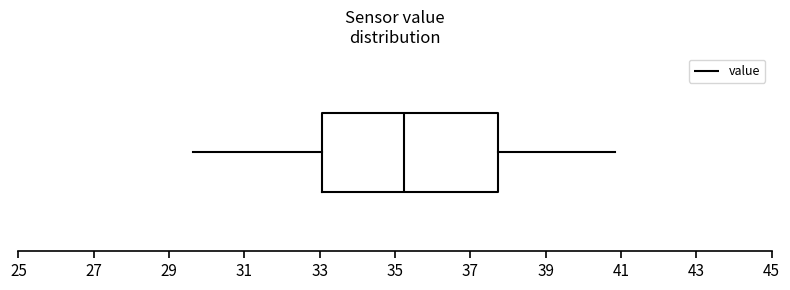

Where does the median line of the box sit on the x-axis? The values are not printed on the chart, so give them approximately, as read against the axis.

35.2